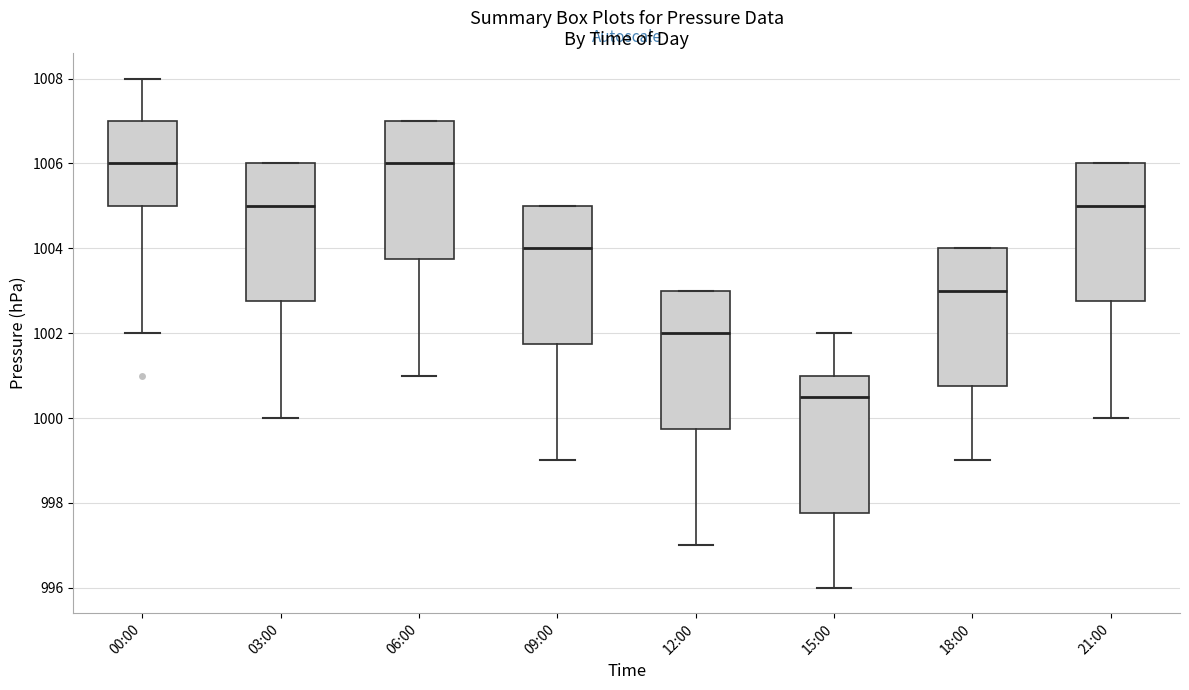

Where is the lower edge of the box for 18:00 on the y-axis? The values are not printed on the chart, so give them approximately, as read against the axis.

1000.8